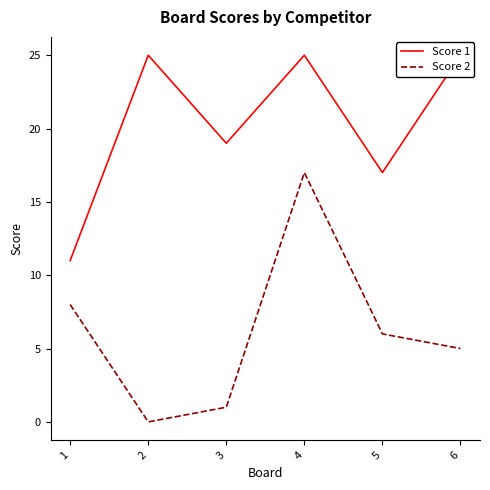

How many series are shown in this chart?

2